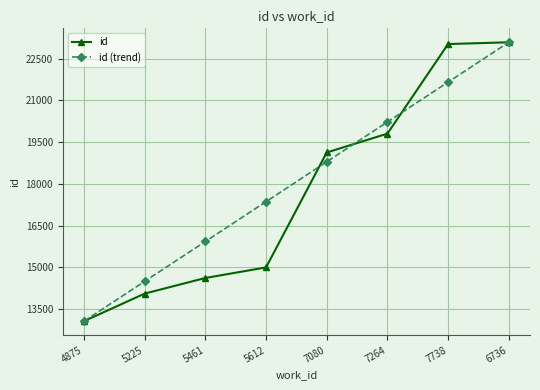

Reading left to right, what are all the values shown in this chart?

id: 13065.0	14056.0	14617.0	14997.0	19125.0	19802.0	23020.0	23084.0
id (trend): 13065.0	14496.3	15927.6	17358.9	18790.1	20221.4	21652.7	23084.0